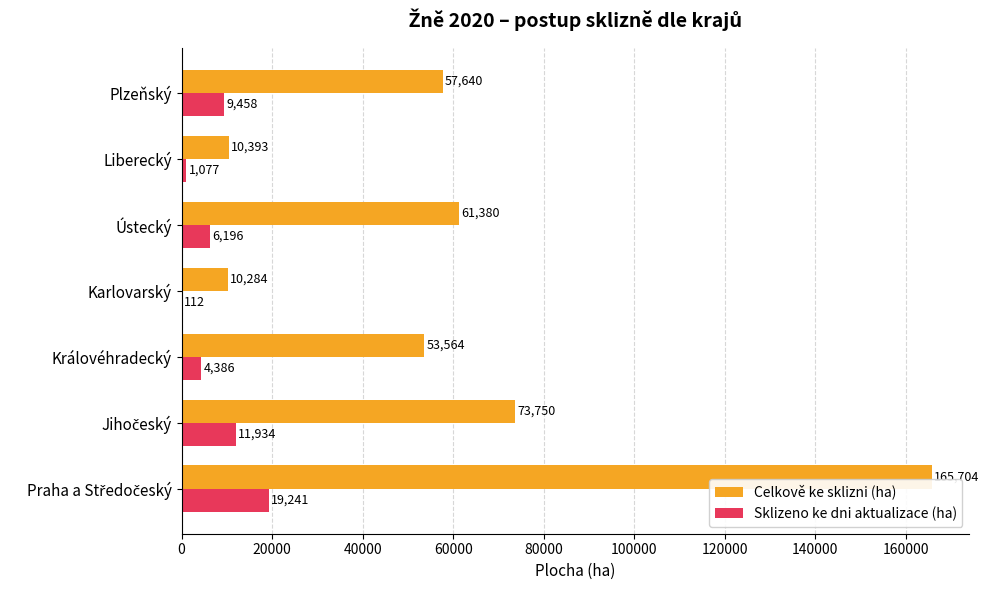

Which series has the largest total across all categories?

Celkově ke sklizni (ha)